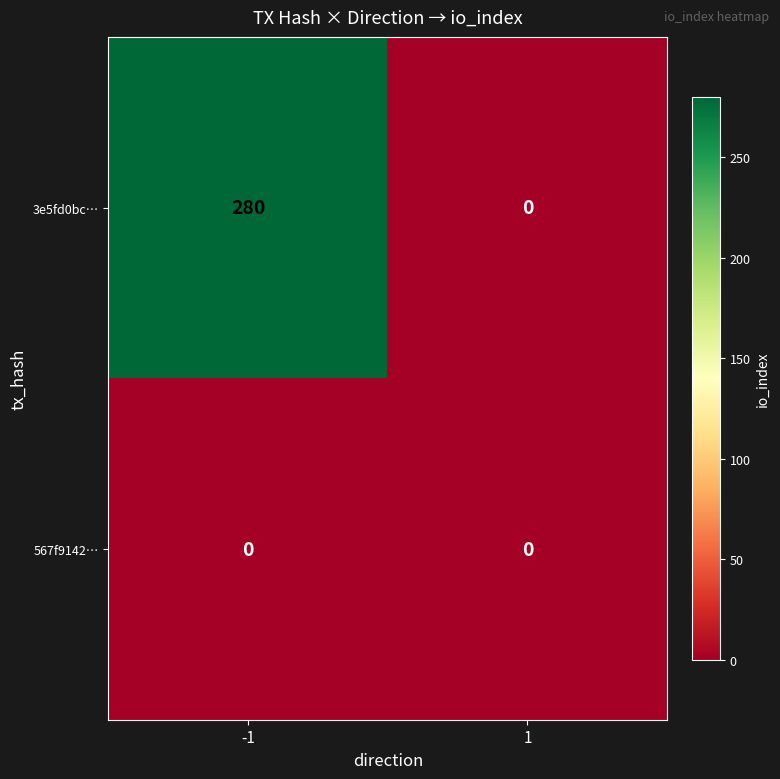

What is the difference between the maximum and minimum values in the 3e5fd0bc… series?

280